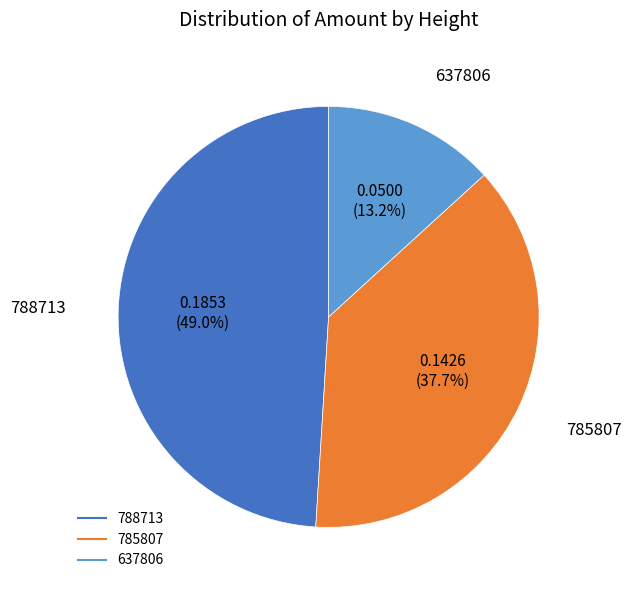

To the nearest percent, what is the difference between the largest and smallest slice percentages?

36%